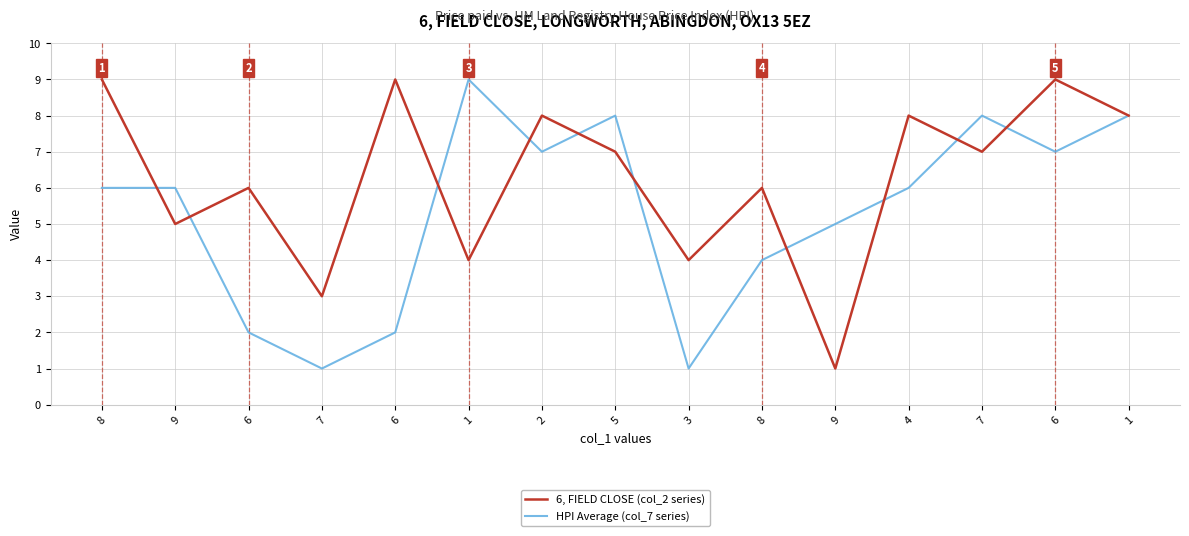

How many distinct data groups are displayed?

2